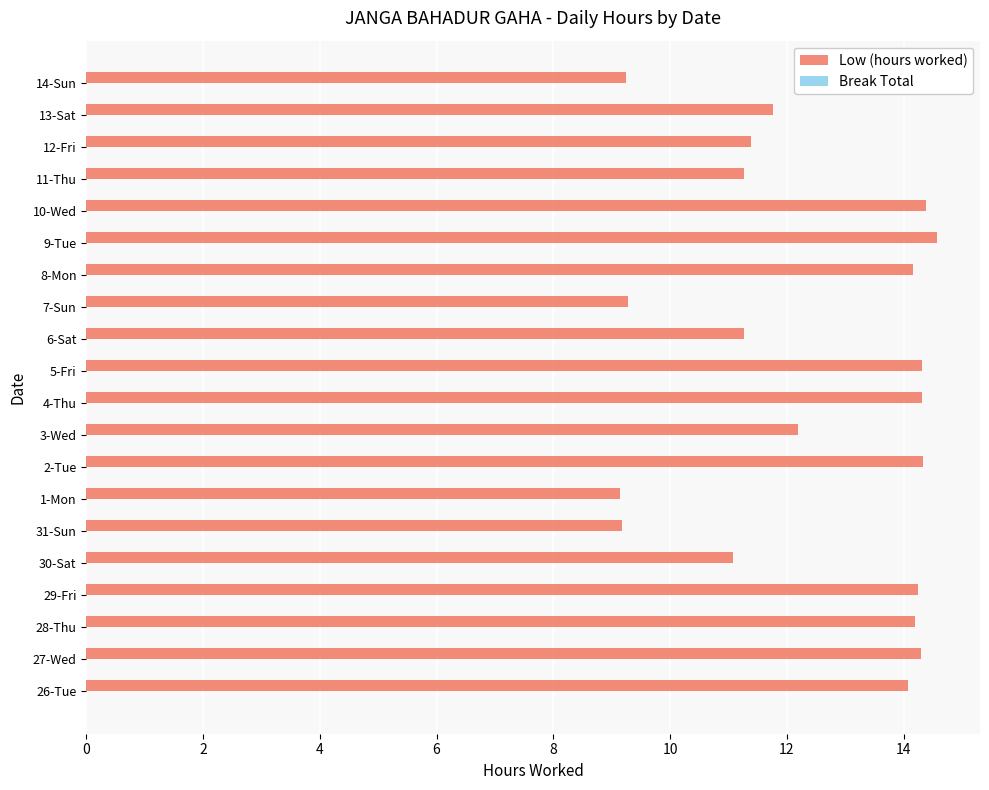

True or false: the data shows 9.2 at 14-Sun.

True